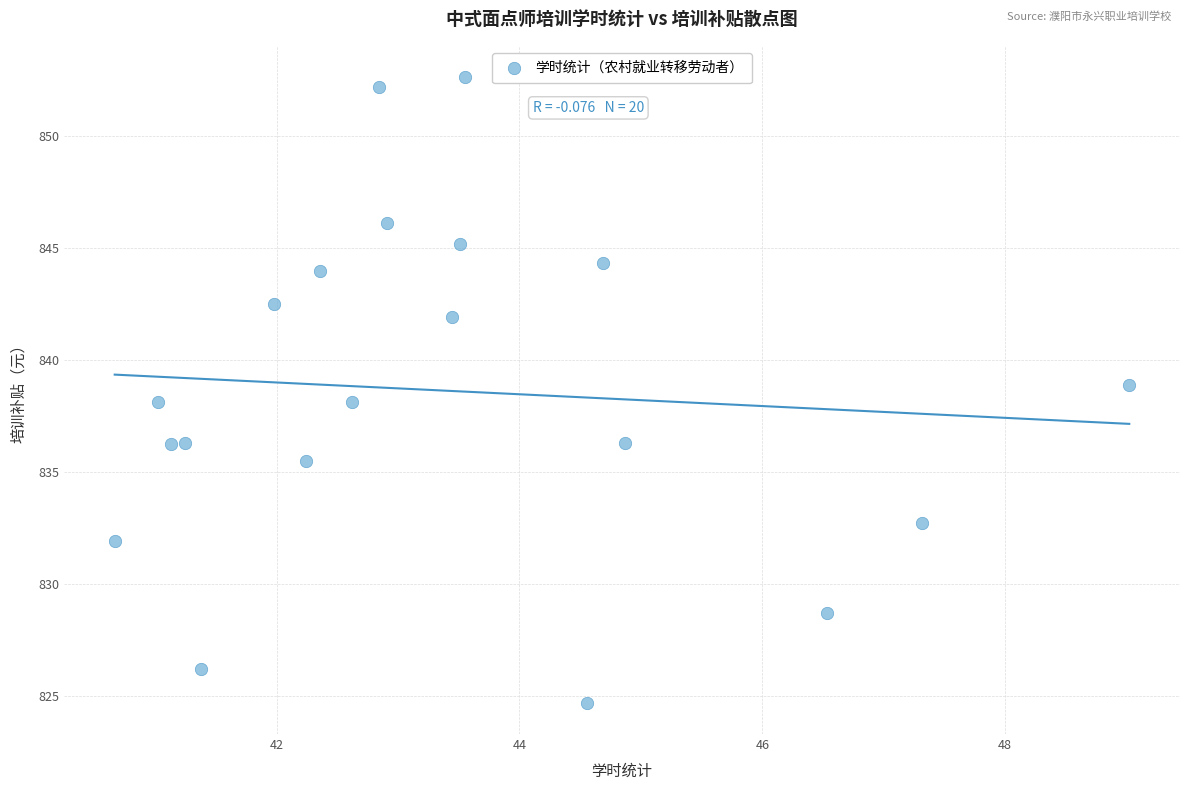

What is the range of X values (max minus min)?

8.4